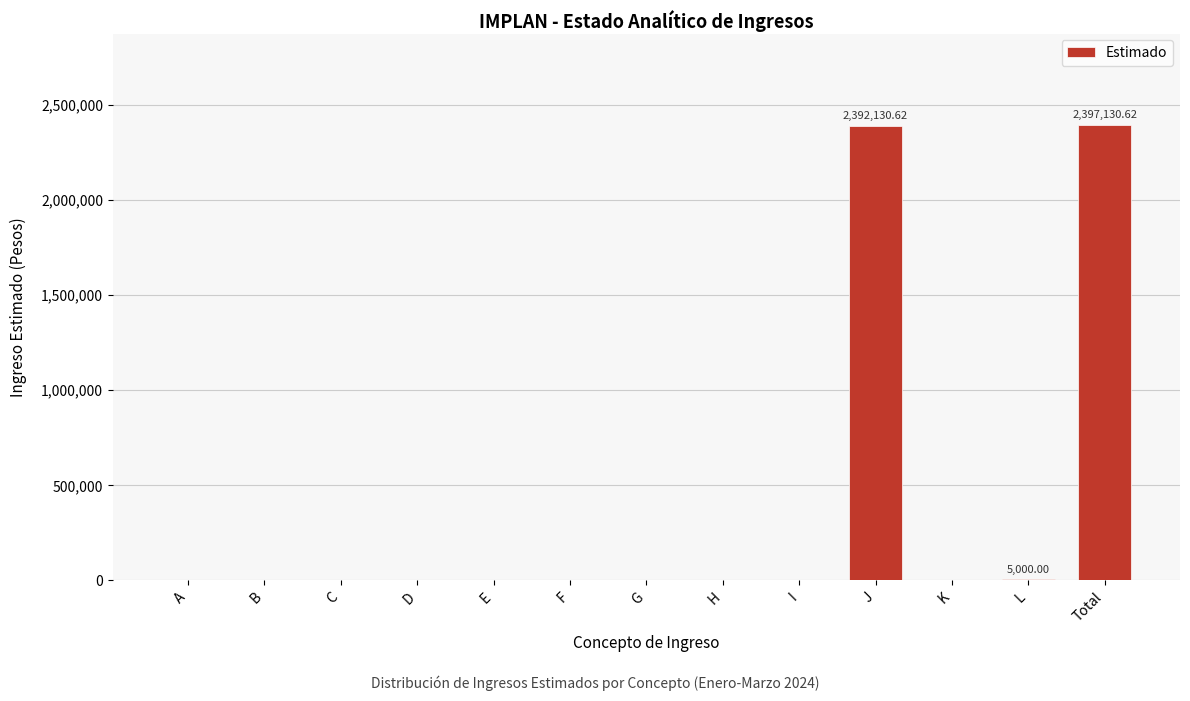

How many distinct data groups are displayed?

1